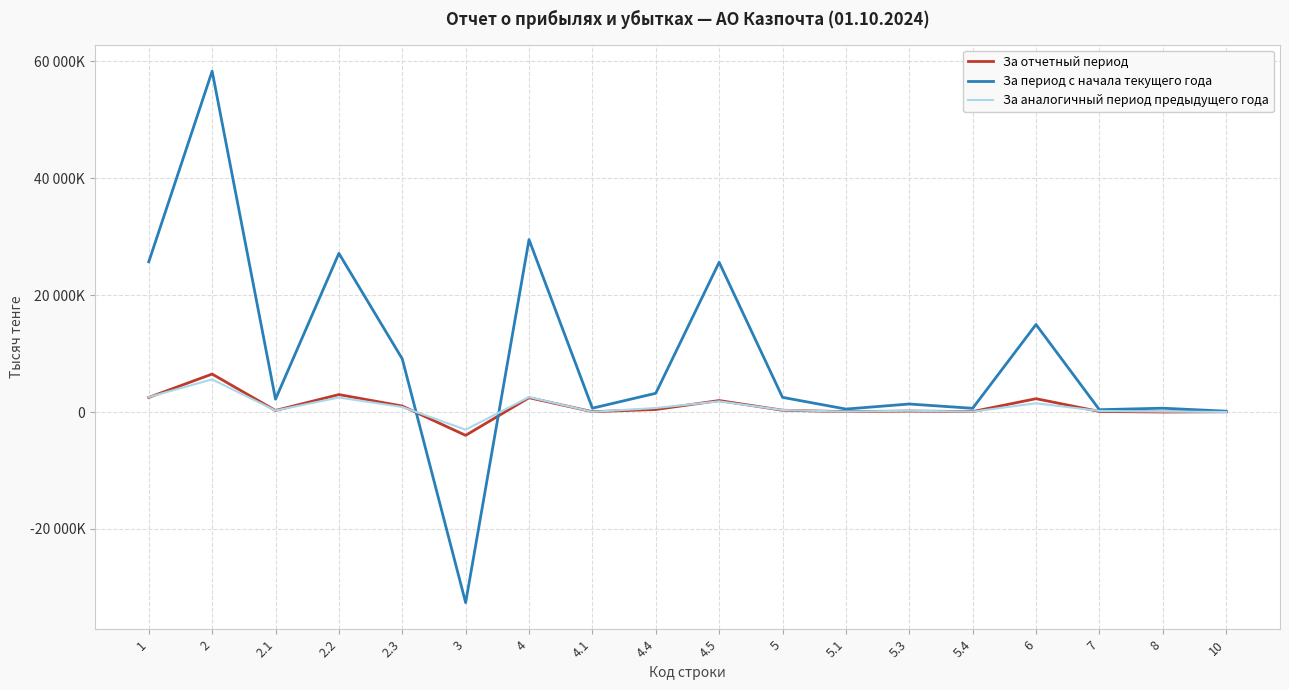

What are all the series names shown in the legend?

За отчетный период, За период с начала текущего года, За аналогичный период предыдущего года